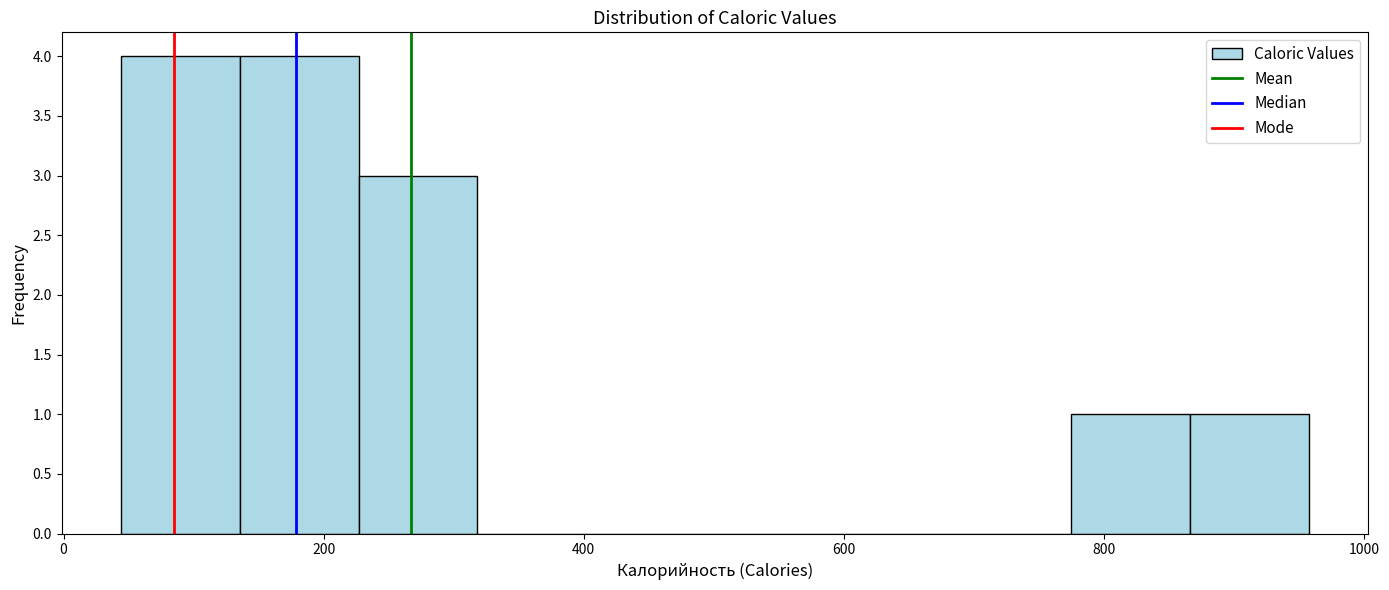

How tall is the bar that spans 780 to 860 on the x-axis? Neither the bar edges nor the heights are printed on the chart, so give them approximately, as read against the axes.

1